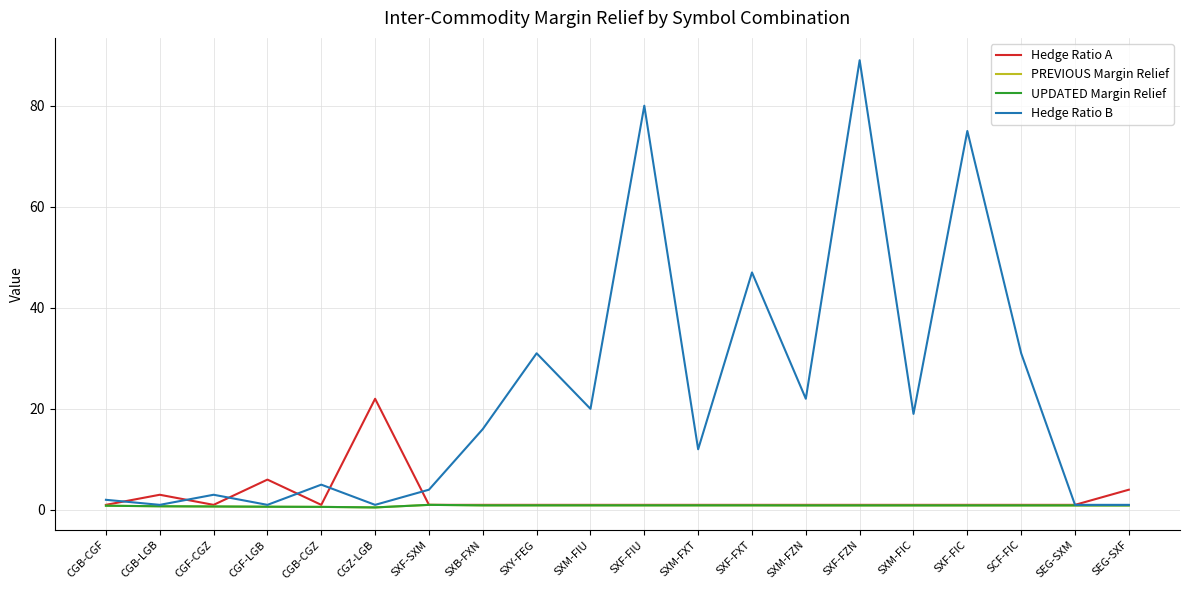

At which label is PREVIOUS Margin Relief closest to 0?

CGZ-LGB